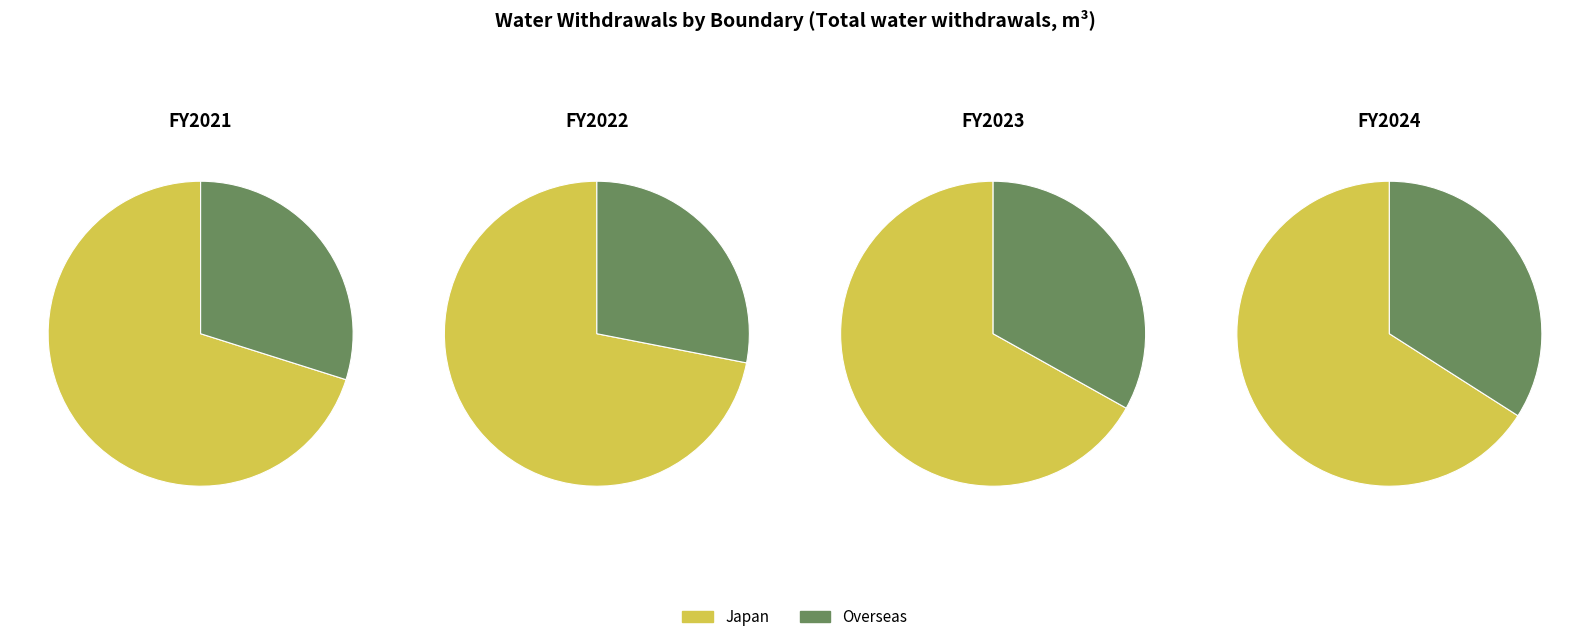

What is the largest slice in the pie chart?

Japan